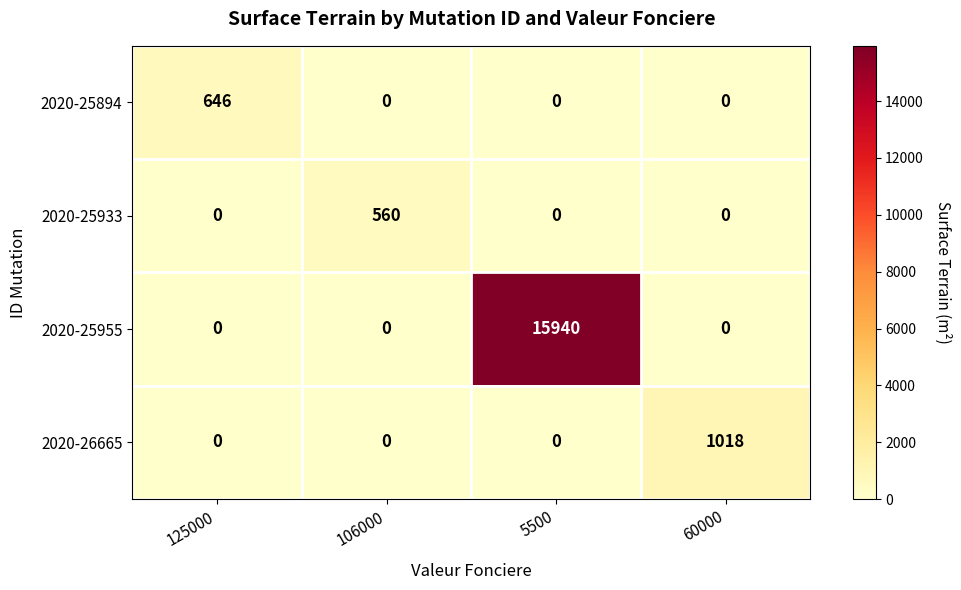

Reading right to left, list all the values displayed in this chart.

2020-25894: 60000=0	5500=0	106000=0	125000=646
2020-25933: 60000=0	5500=0	106000=560	125000=0
2020-25955: 60000=0	5500=15940	106000=0	125000=0
2020-26665: 60000=1018	5500=0	106000=0	125000=0